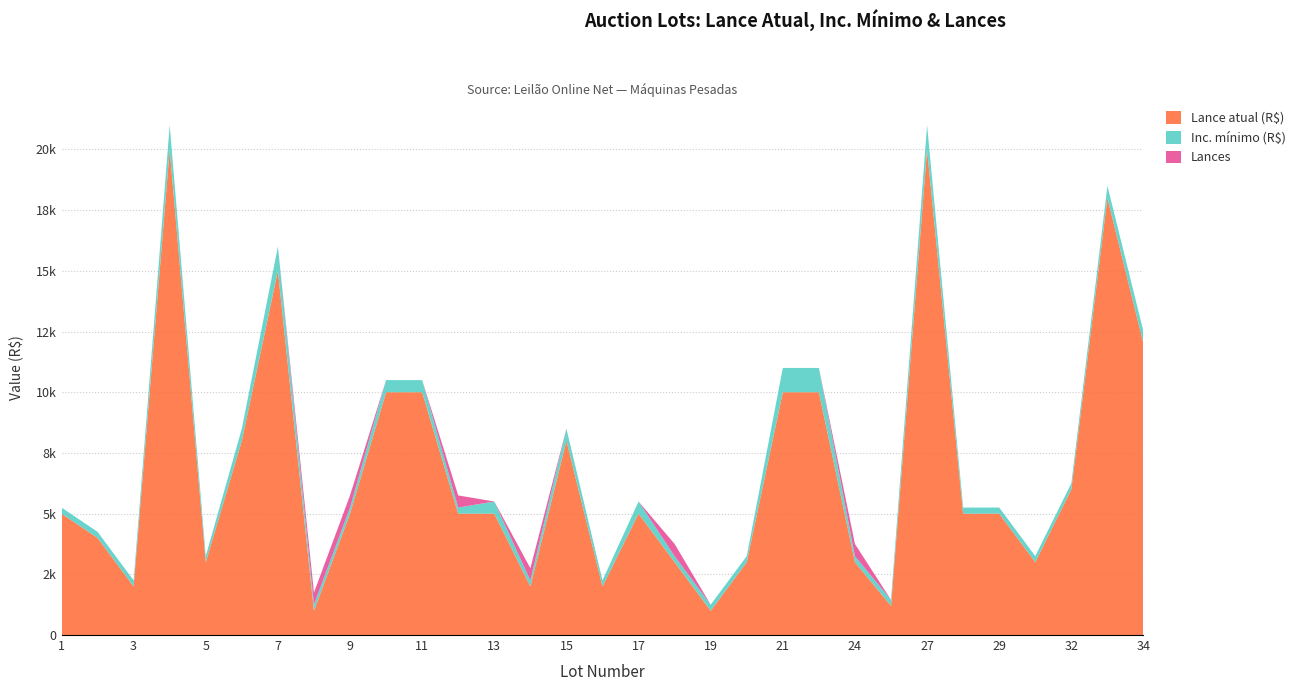

Reading left to right, what are all the values shown in this chart?

Lance atual (R$): 1=5000	2=4000	3=2000	4=20000	5=3000	6=8000	7=15000	8=1000	9=5000	10=10000	11=10000	12=5000	13=5000	14=2000	15=8000	16=2000	17=5000	18=3000	19=1000	20=3000	21=10000	22=10000	24=3000	26=1200	27=20000	28=5000	29=5000	31=3000	32=6000	33=18000	34=12000
Inc. mínimo (R$): 1=250	2=250	3=250	4=1000	5=250	6=500	7=1000	8=250	9=250	10=500	11=500	12=250	13=500	14=250	15=500	16=250	17=500	18=250	19=250	20=250	21=1000	22=1000	24=250	26=250	27=1000	28=250	29=250	31=250	32=250	33=500	34=500
Lances: 1=0	2=0	3=0	4=0	5=0	6=0	7=0	8=1	9=1	10=0	11=0	12=1	13=0	14=1	15=0	16=0	17=0	18=1	19=0	20=0	21=0	22=0	24=1	26=0	27=0	28=0	29=0	31=0	32=0	33=0	34=0